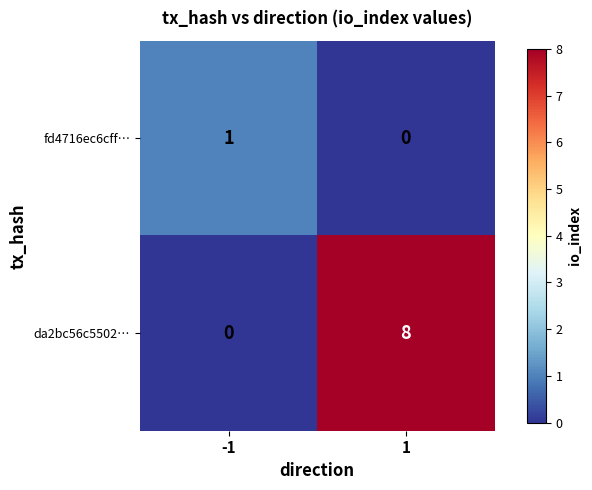

Which series has the largest total across all categories?

da2bc56c5502…